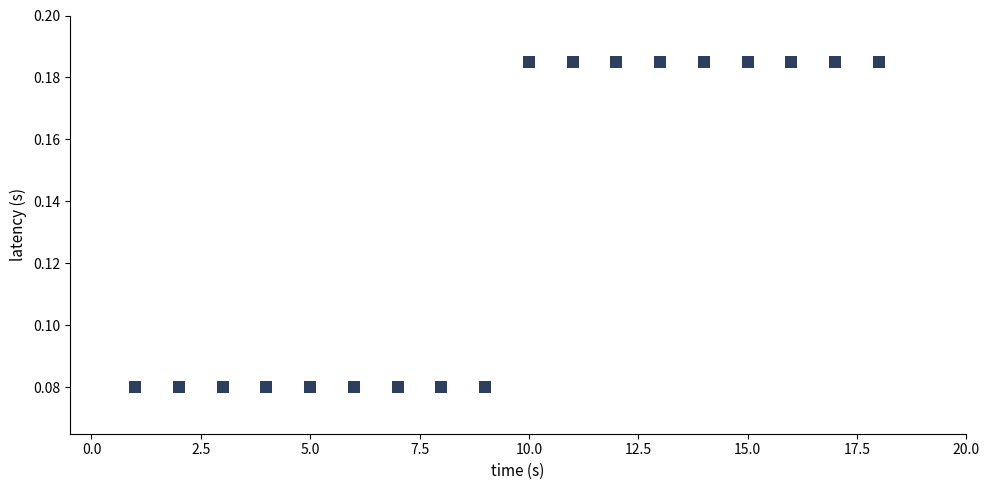

What is the range of X values (max minus min)?

17.0